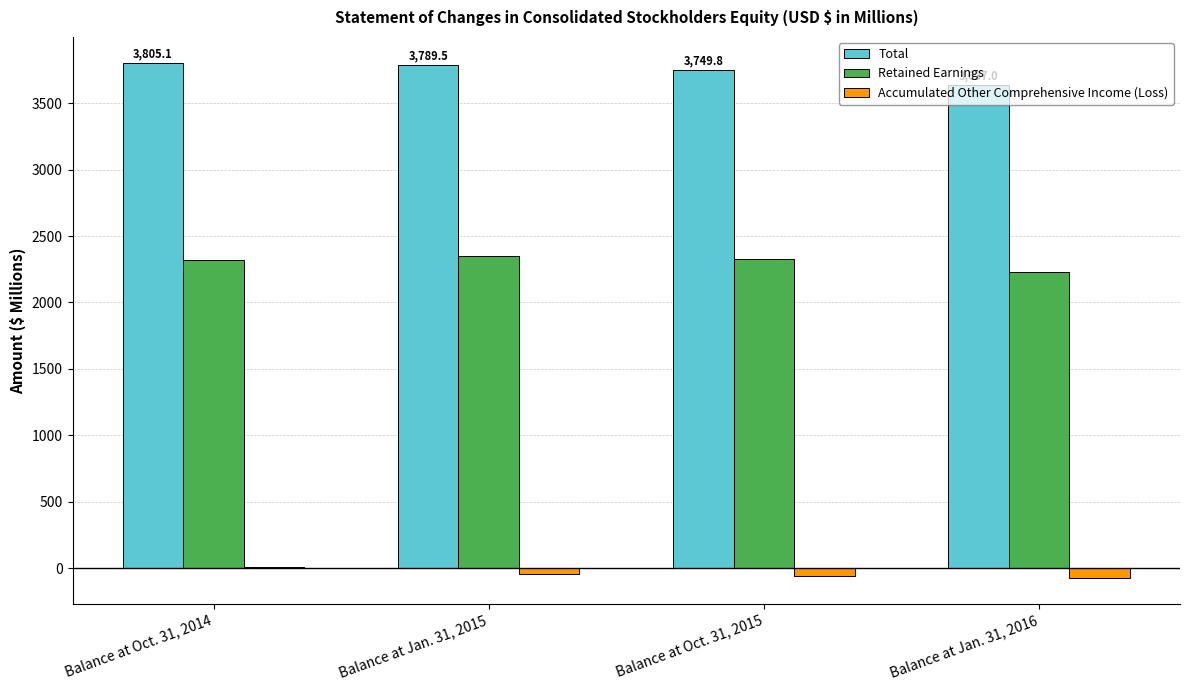

What is the maximum value shown in the chart?

3805.1